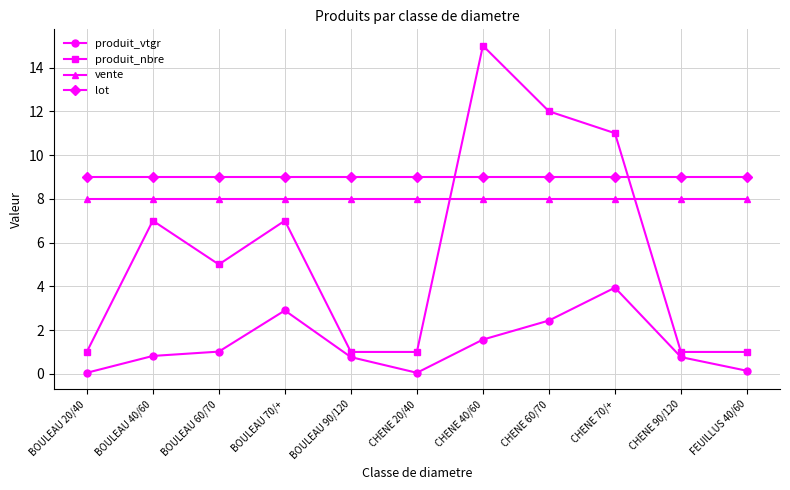

Is the value of vente at CHENE 90/120 greater than the value of produit_nbre at CHENE 60/70?

No